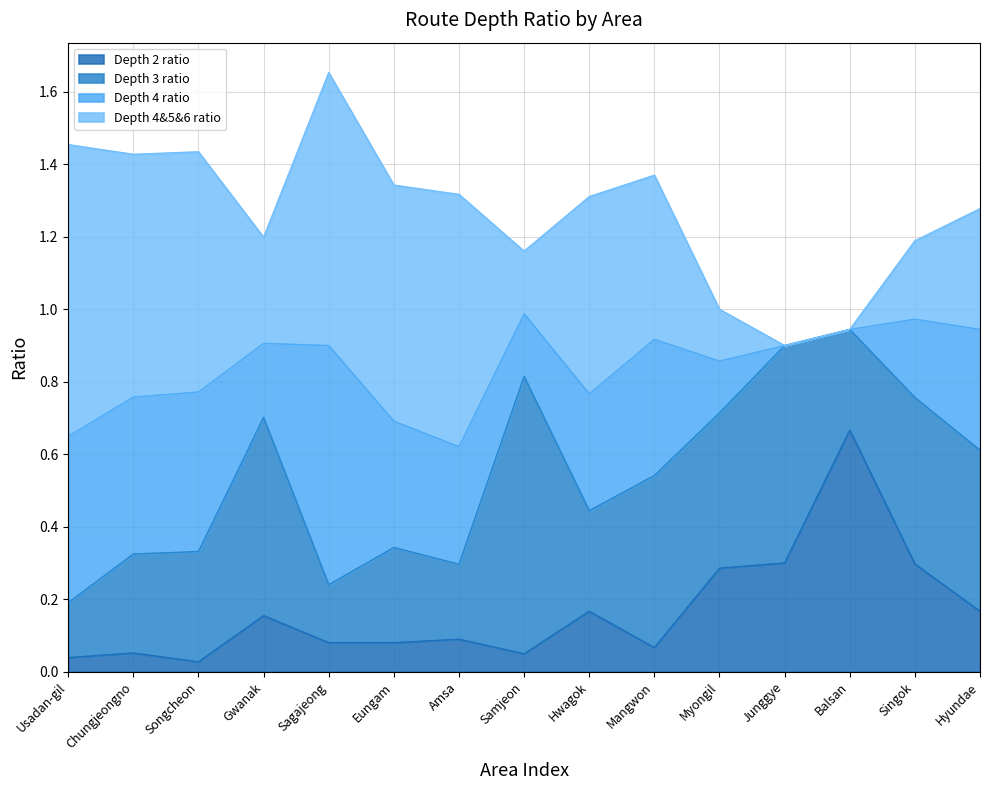

What is the total value across all series at Gwanak?

1.2